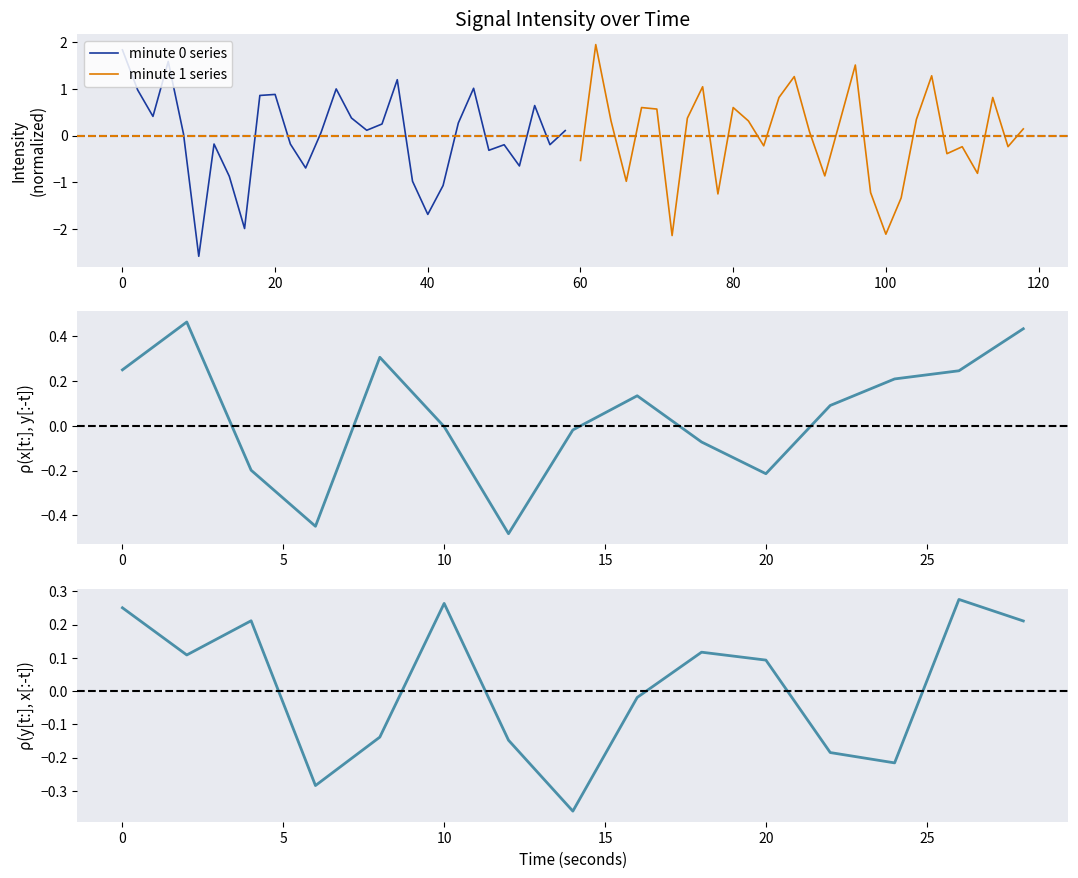

What is the lowest value of the minute 0 series series?

-2.6